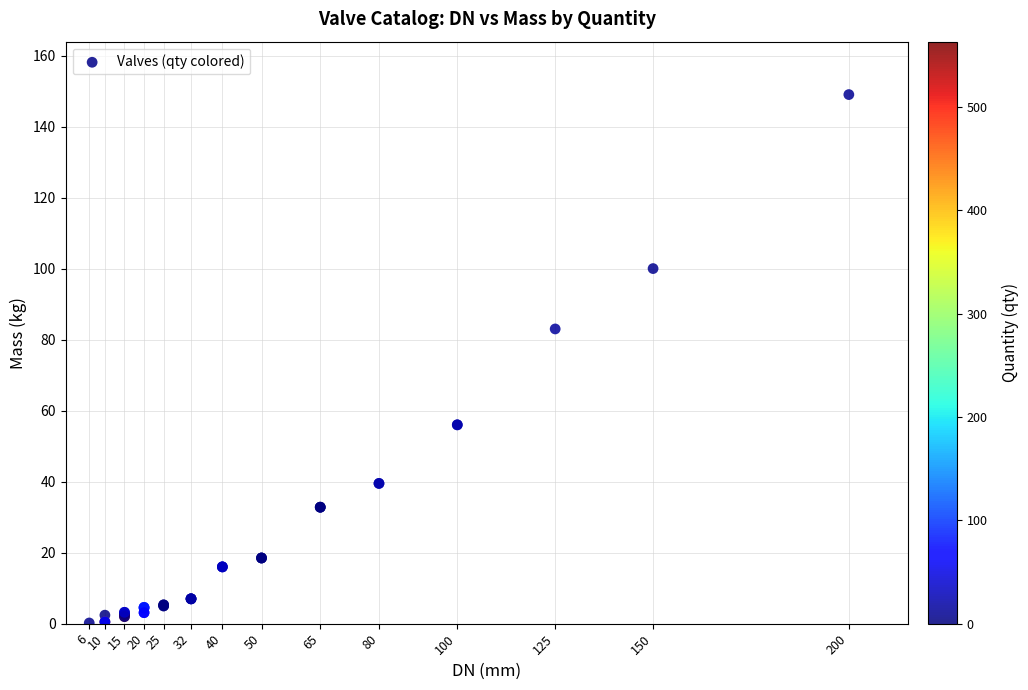

What Y value in the scatter plot is closest to 74?

83.0